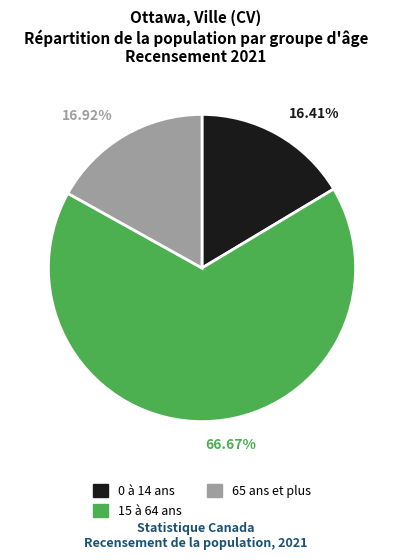

Count the number of slices in the pie.

3